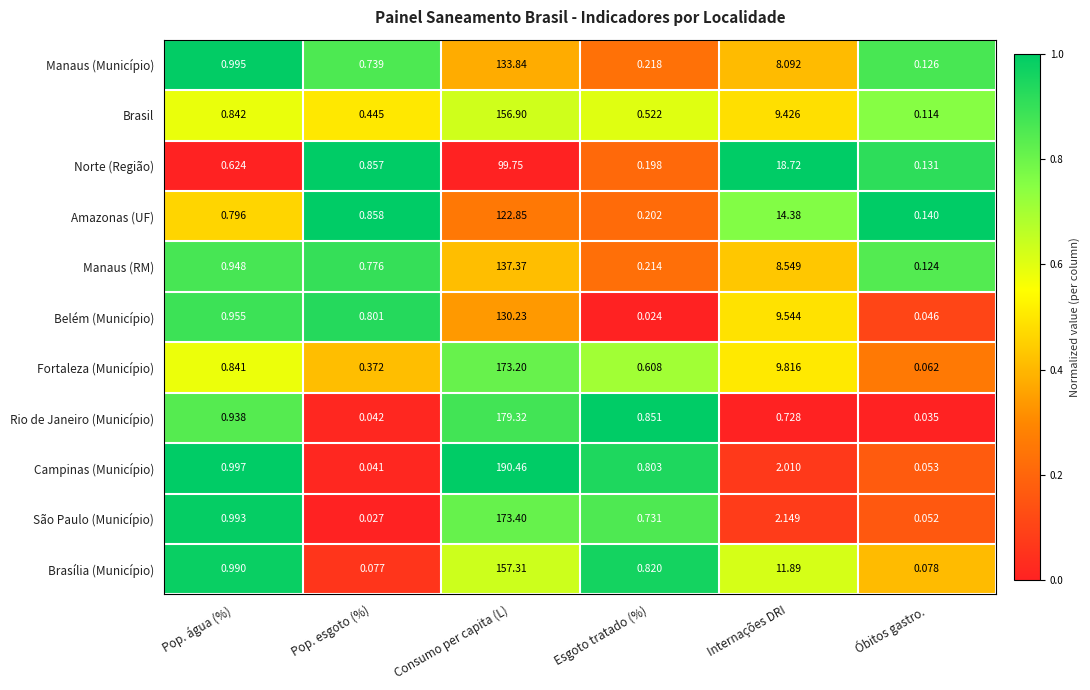

Which series changed the most between Pop. água (%) and Óbitos gastro.?

Campinas (Município)